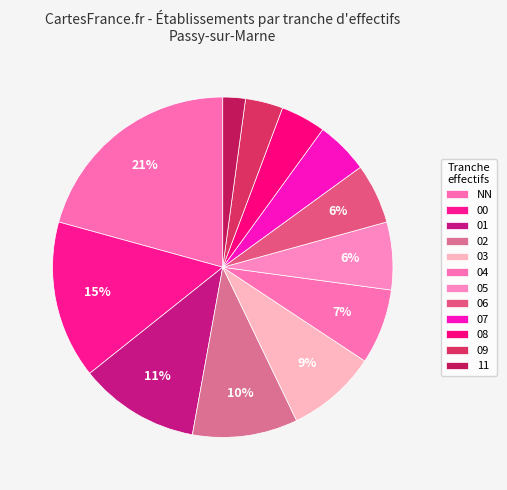

What is the ratio of the value at 09 to the value at 04?

0.5